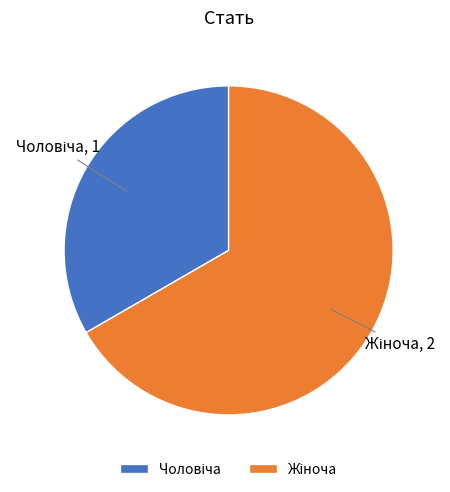

Is there any slice that represents more than half of the pie?

Yes